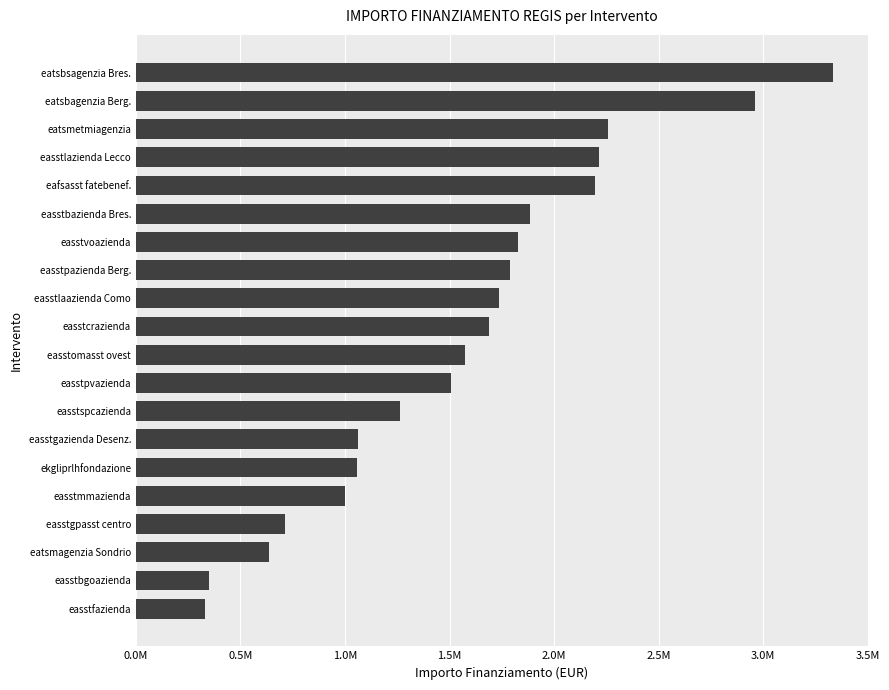

What is the sum of all values?

31371979